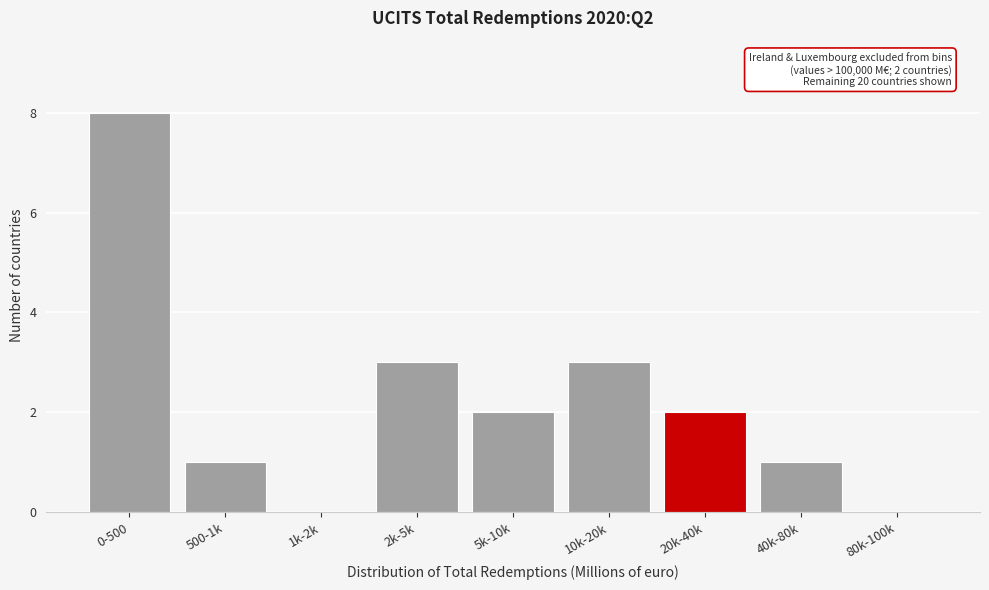

Reading left to right, what are all the values shown in this chart?

0-500=8	500-1k=1	1k-2k=0	2k-5k=3	5k-10k=2	10k-20k=3	20k-40k=2	40k-80k=1	80k-100k=0